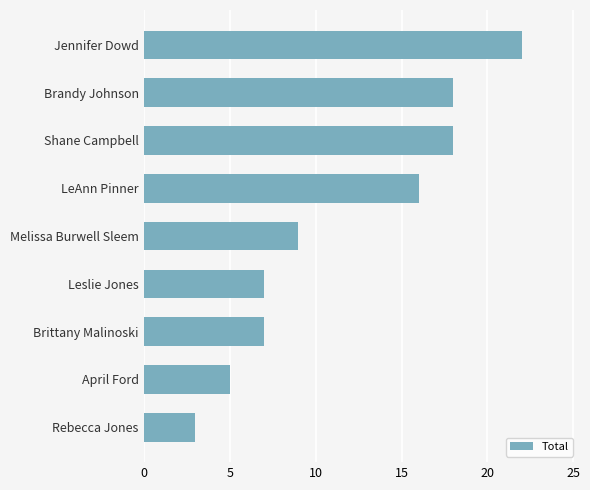

What is the sum of all values?

105